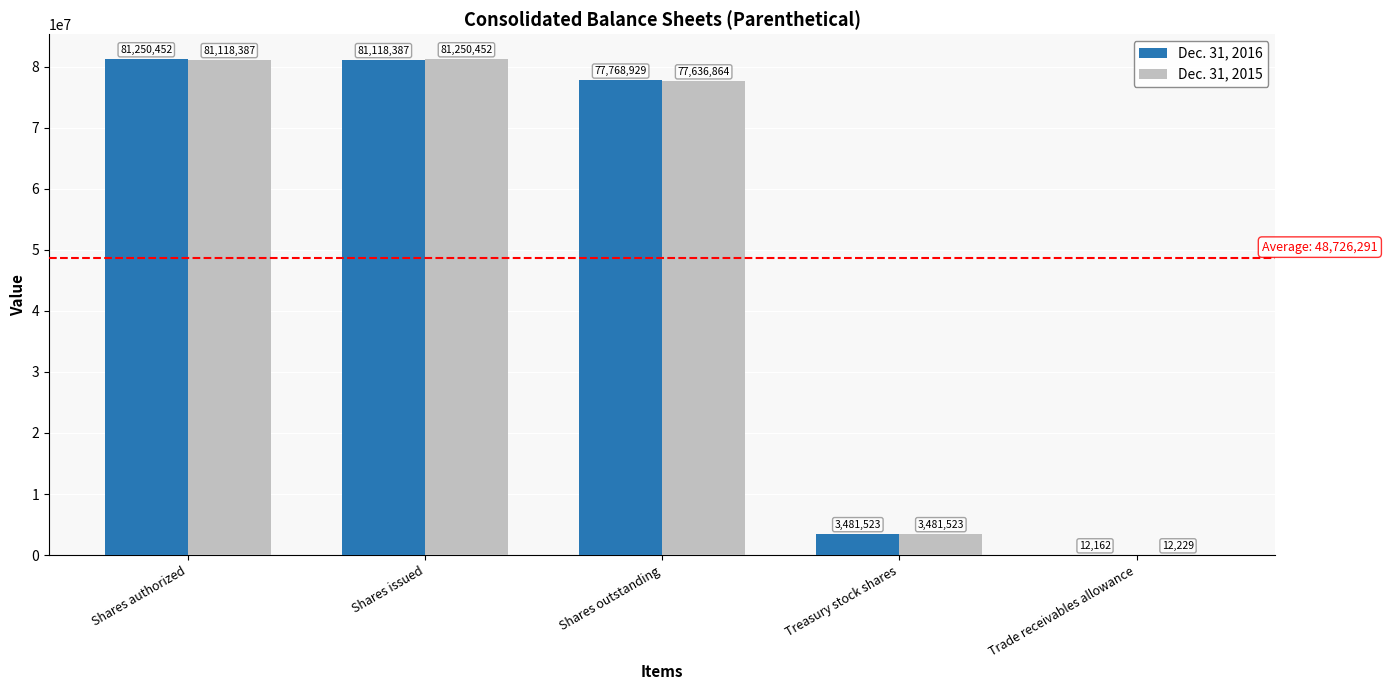

How many series are shown in this chart?

2